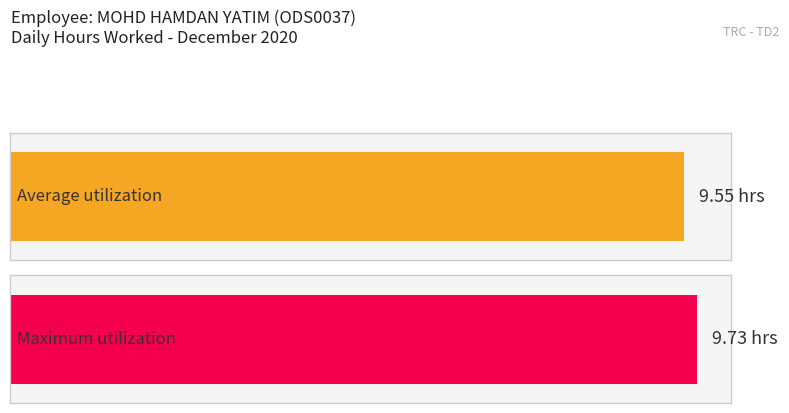

The value at 24 is 12.5. True or false?

False